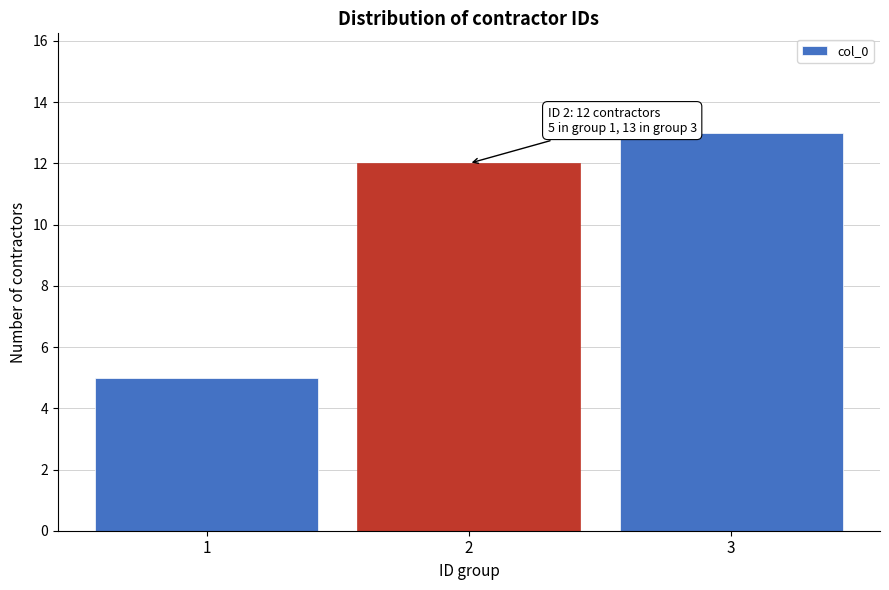

Reading left to right, what are all the values shown in this chart?

1=5	2=12	3=13